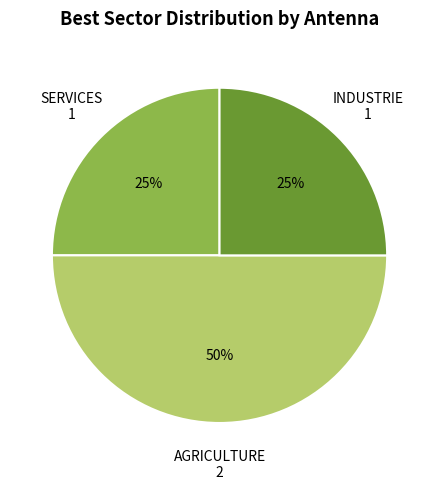

How many slices are in this pie chart?

3